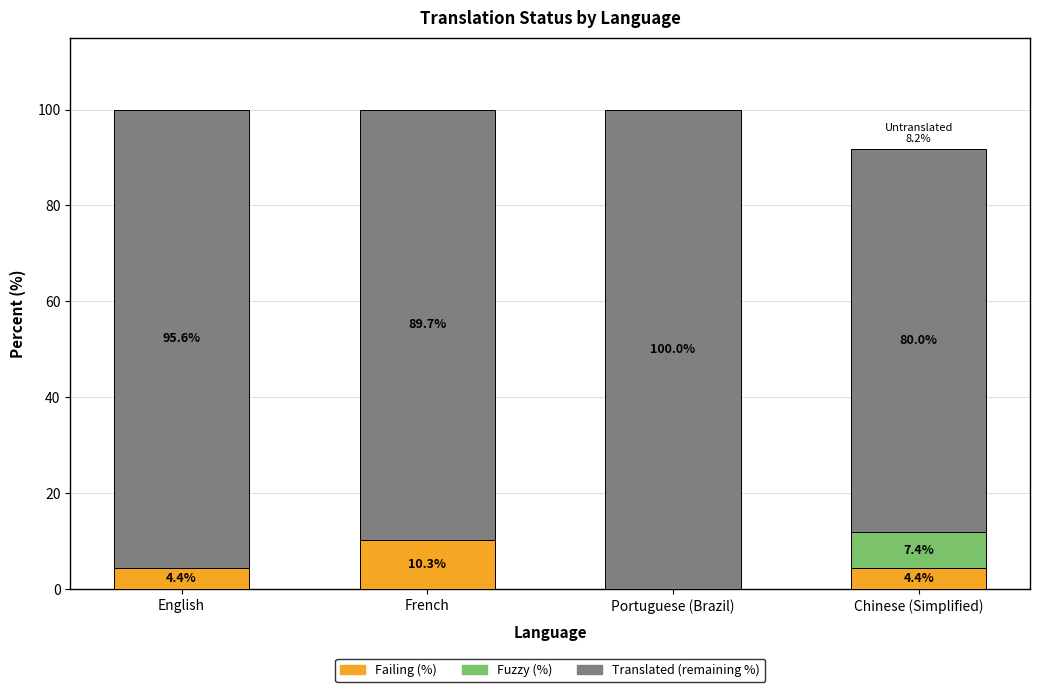

What is the total value across all series at English?

100.0